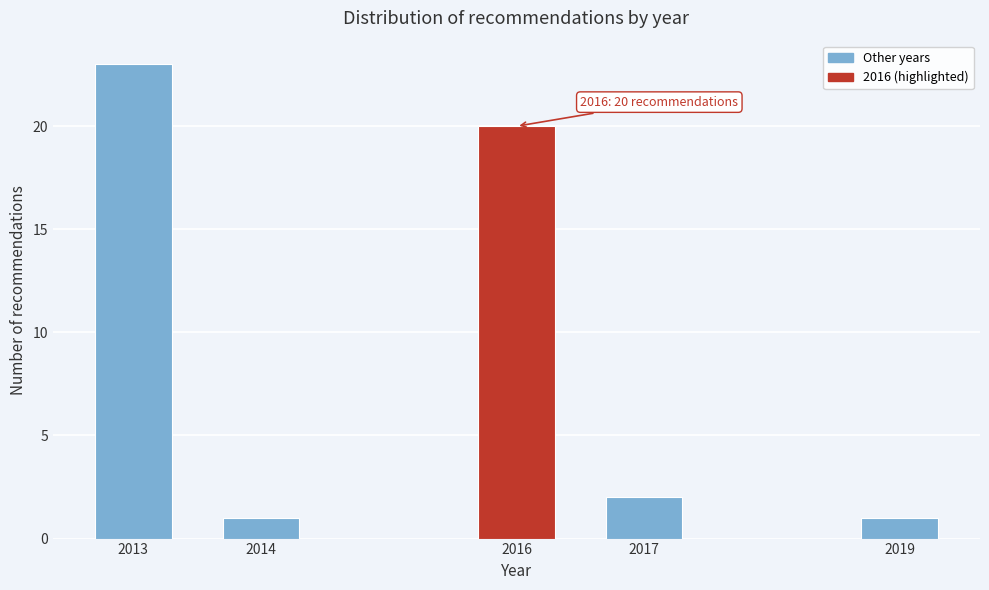

Reading left to right, list all the values displayed in this chart.

2013=23	2014=1	2016=20	2017=2	2019=1